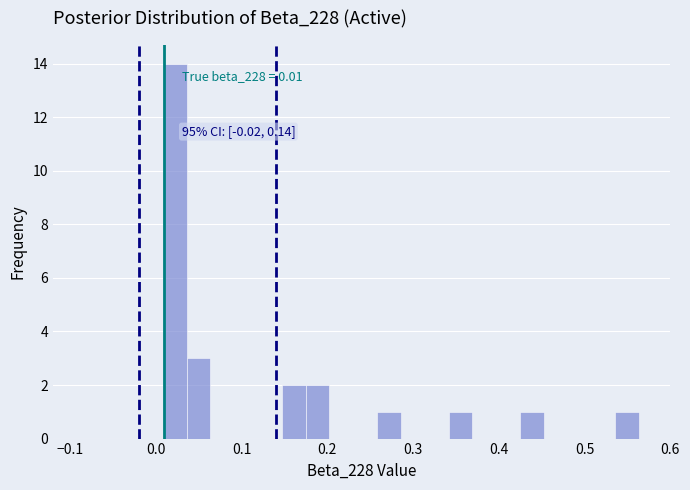

Read against the x-axis, roughly where is the centre of the tallest bar?

0.02